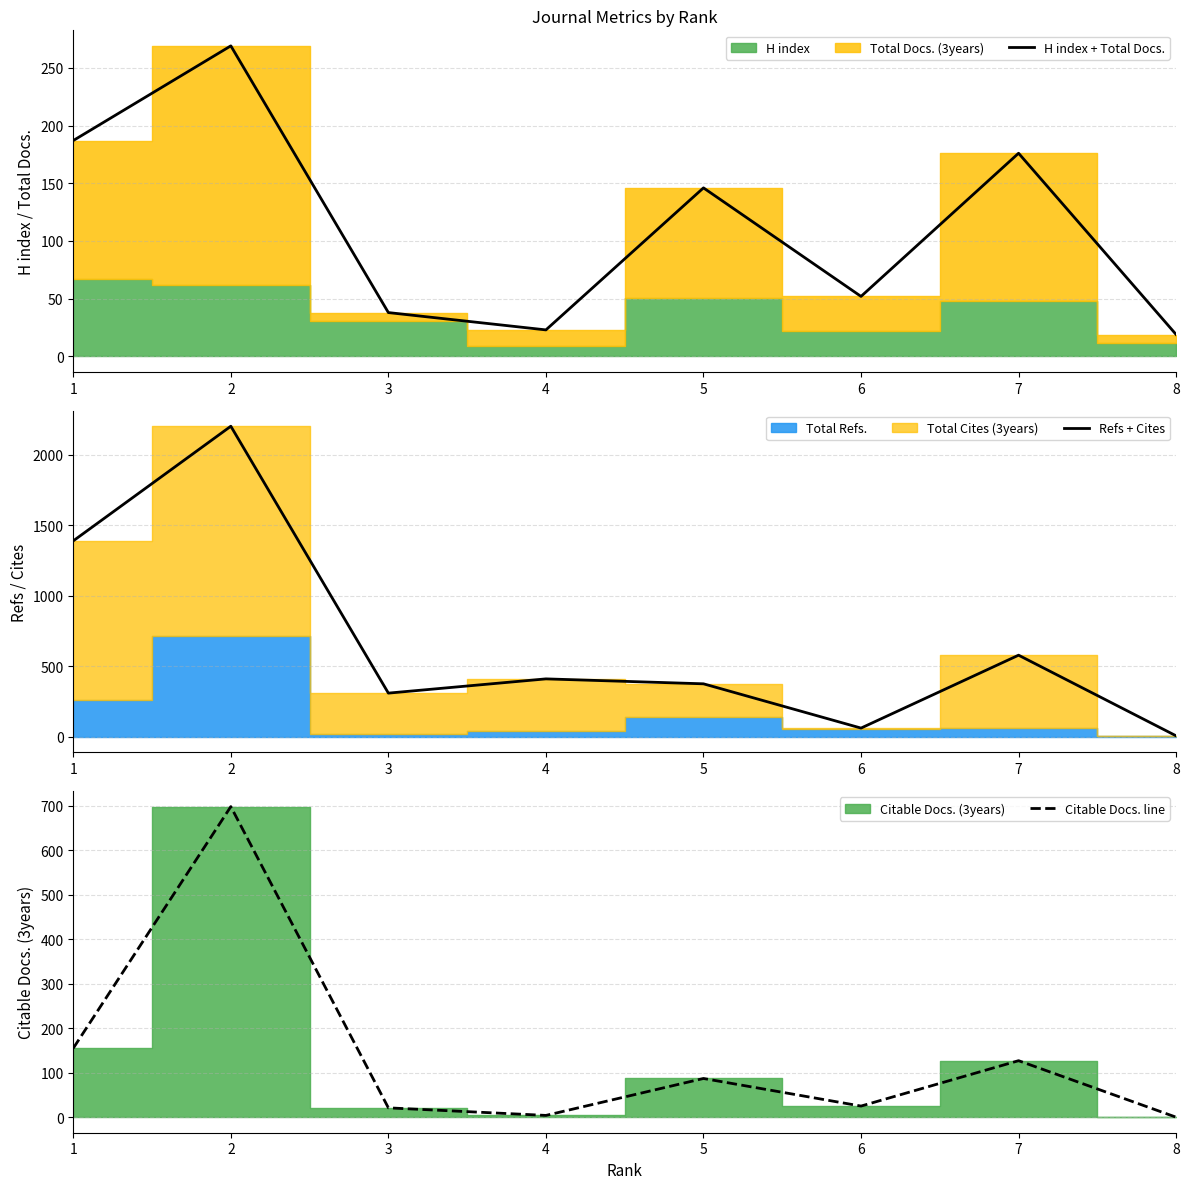

How many lines are shown in the chart?

3